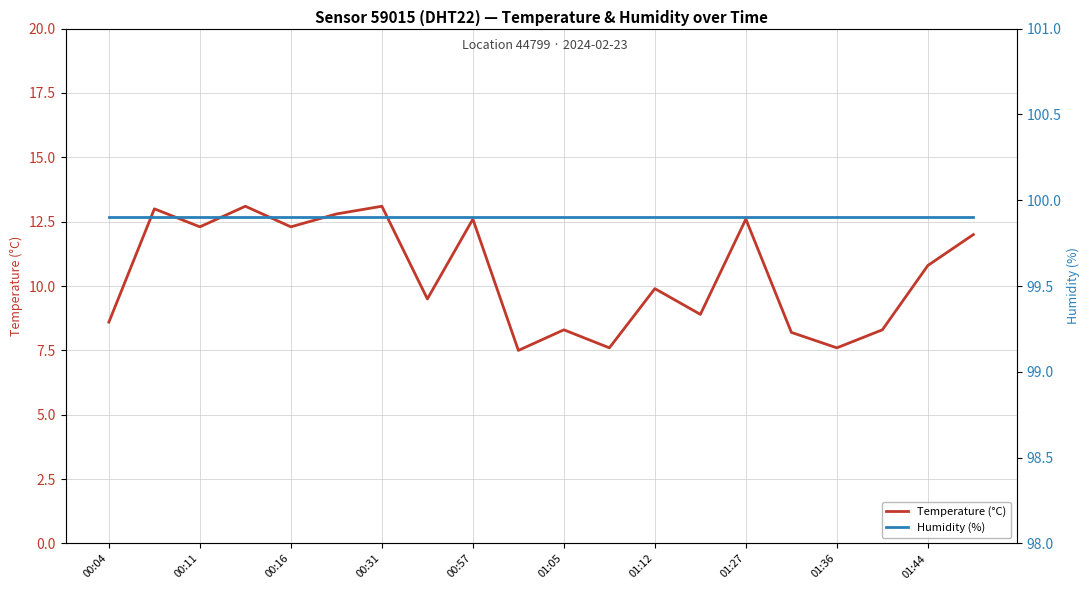

Is it true that Temperature (°C) equals 18.2 at 01:44?

False